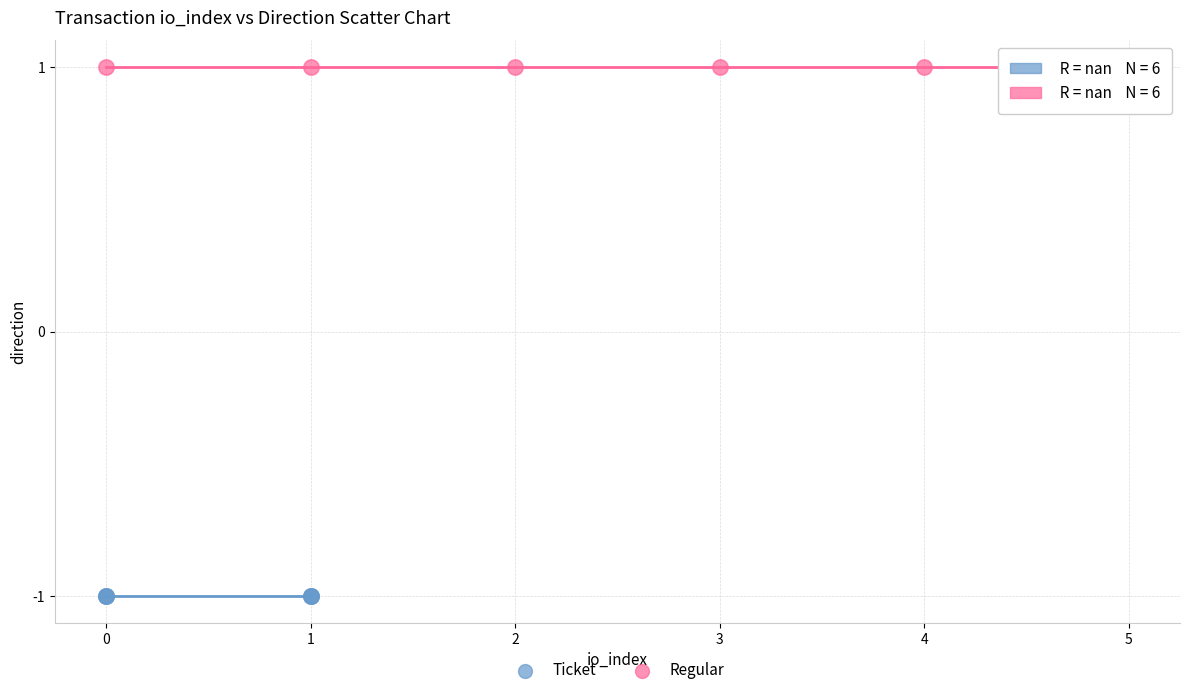

What are all the series names shown in the legend?

Ticket, Regular